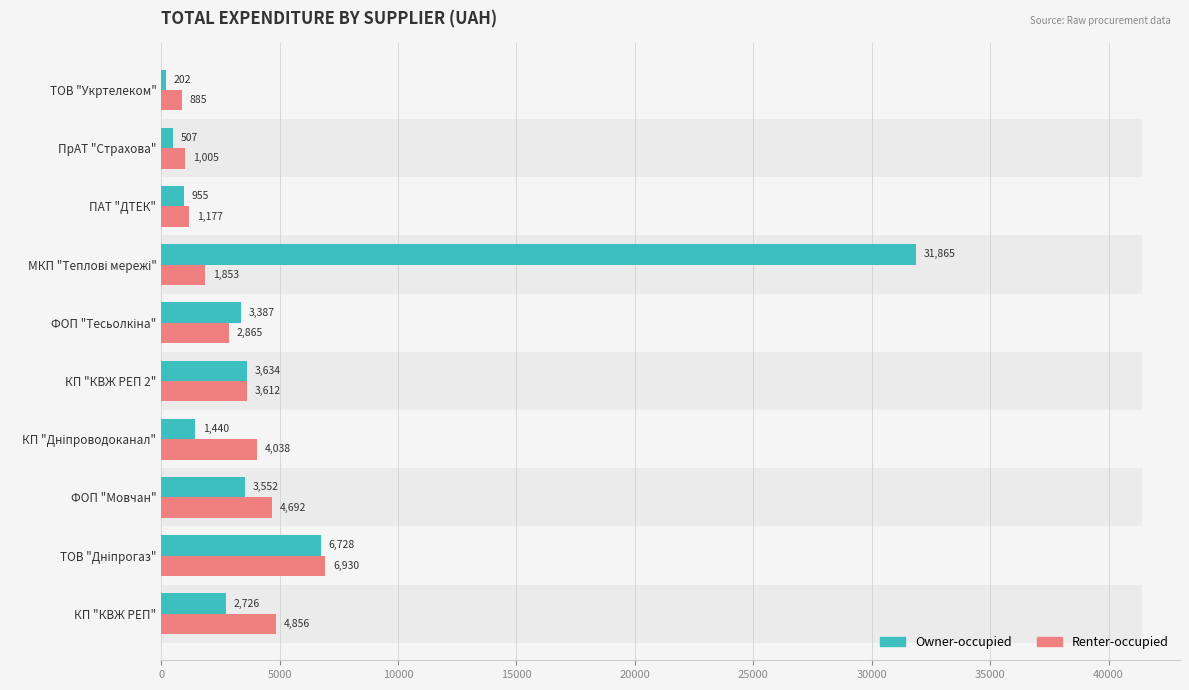

Count the number of categories in the chart.

10